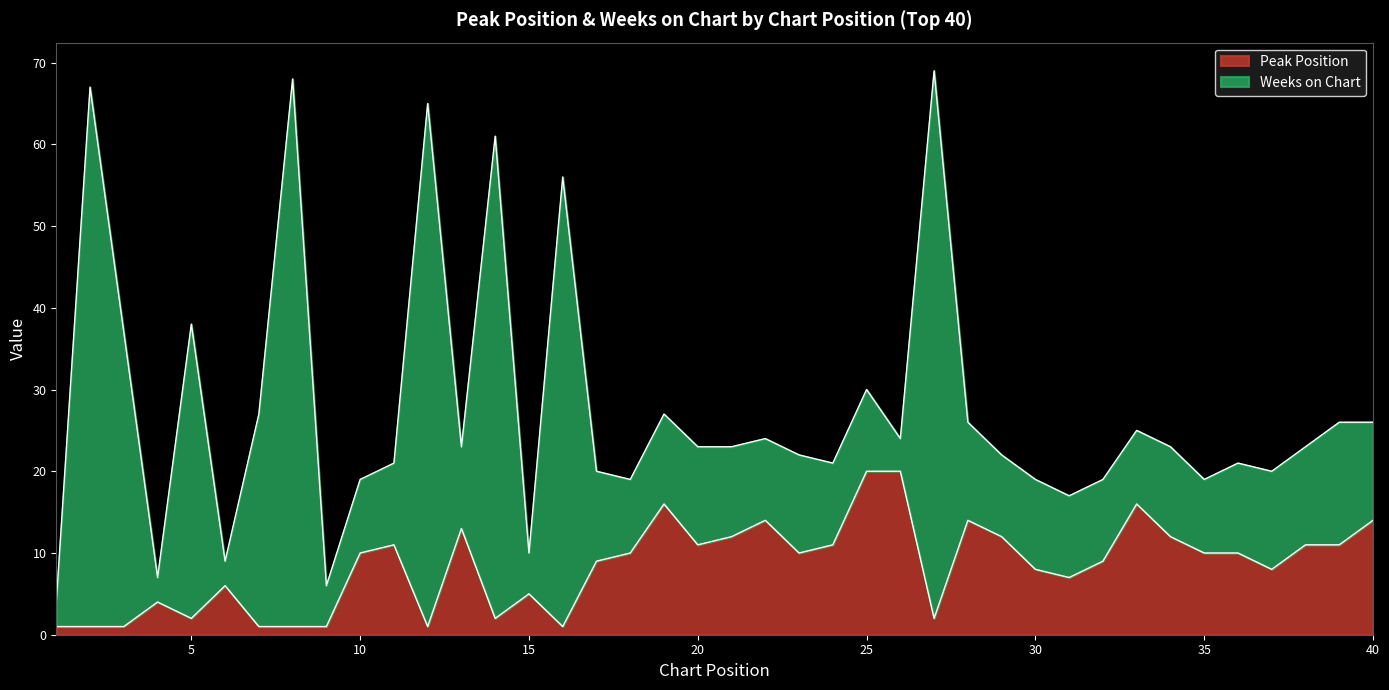

What is the ratio of the value at 23 to the value at 25?

0.5